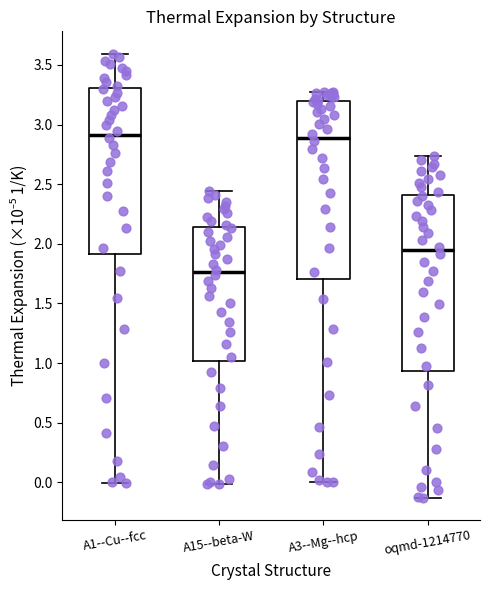

Reading left to right, read every box against the y-axis: the position of its median line, the range the box covers, and the ends of its whiskers. The values are not printed on the chart, so give them approximately, as read against the axis.

A1--Cu--fcc: median 2.90, box 1.90 to 3.30, whiskers 0.00 to 3.60
A15--beta-W: median 1.75, box 1.00 to 2.15, whiskers 0.00 to 2.45
A3--Mg--hcp: median 2.90, box 1.70 to 3.20, whiskers 0.00 to 3.30
oqmd-1214770: median 1.95, box 0.95 to 2.40, whiskers -0.15 to 2.75